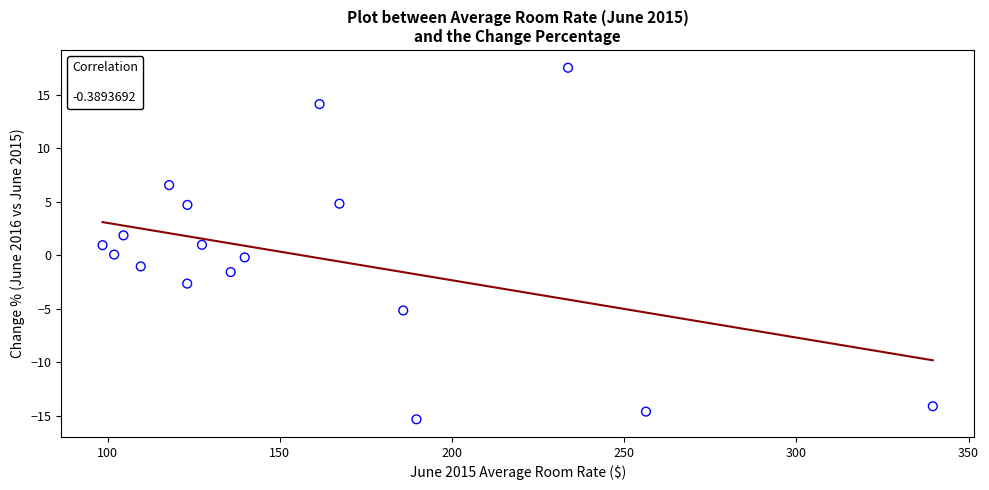

What is the range of X values (max minus min)?

241.1